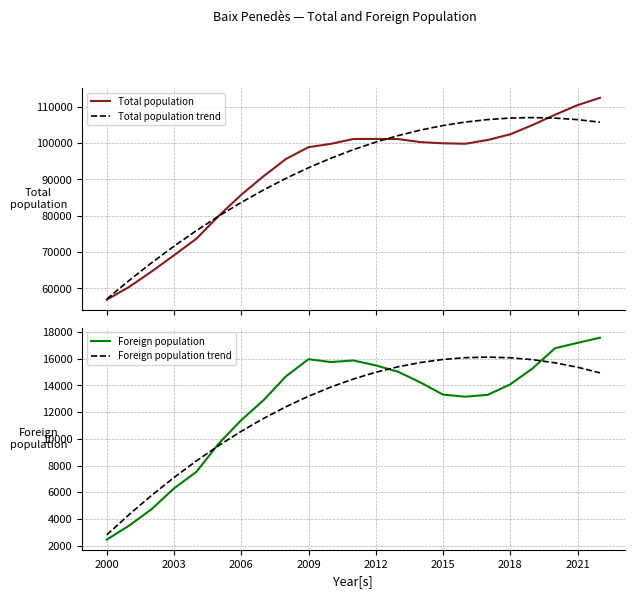

What is the difference between the second highest and second lowest values in the Foreign population trend series?

11755.7